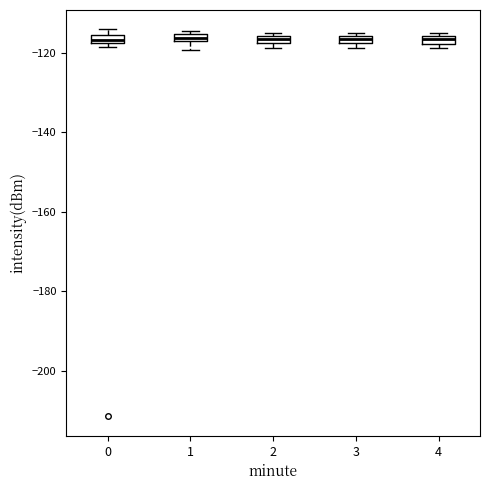

Where is the lower edge of the box at x = 1 on the y-axis? The values are not printed on the chart, so give them approximately, as read against the axis.

-118